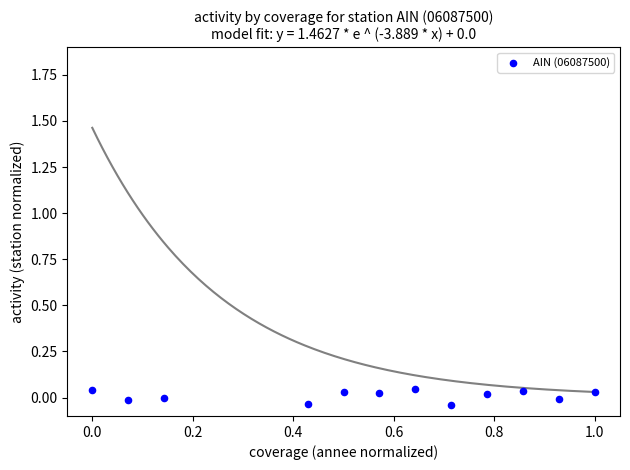

What is the range of X values (max minus min)?

1.0